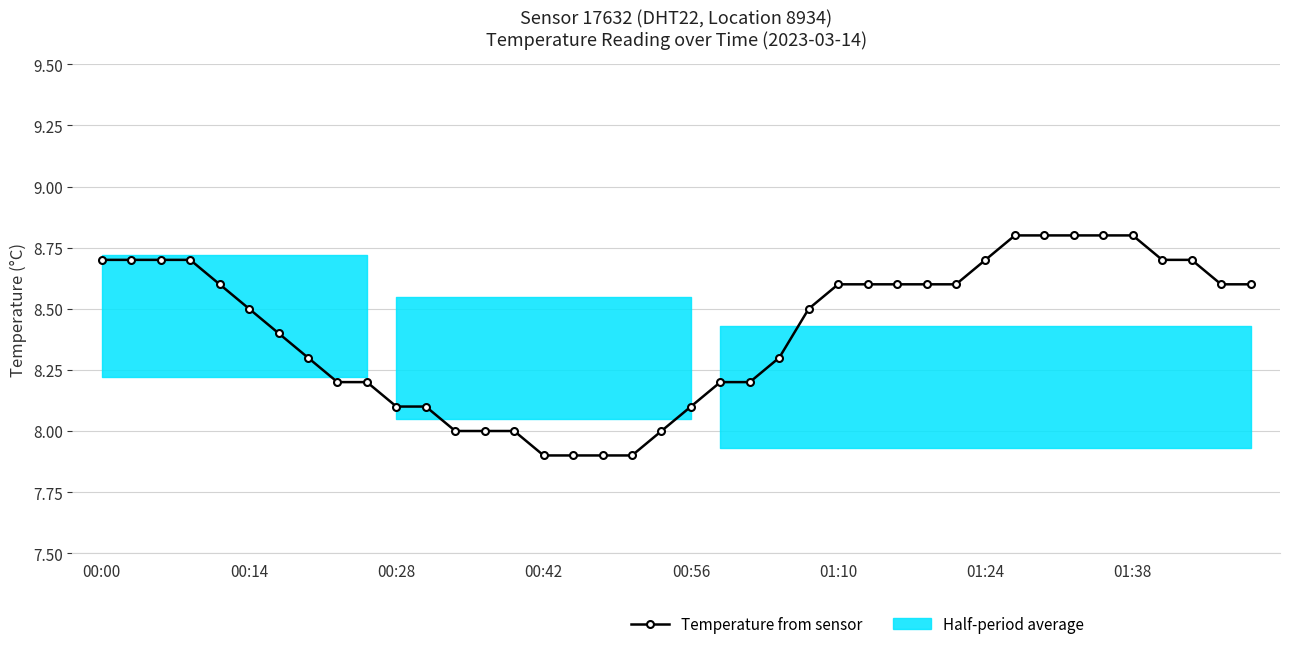

Which has a higher value, 18 or 27?

27